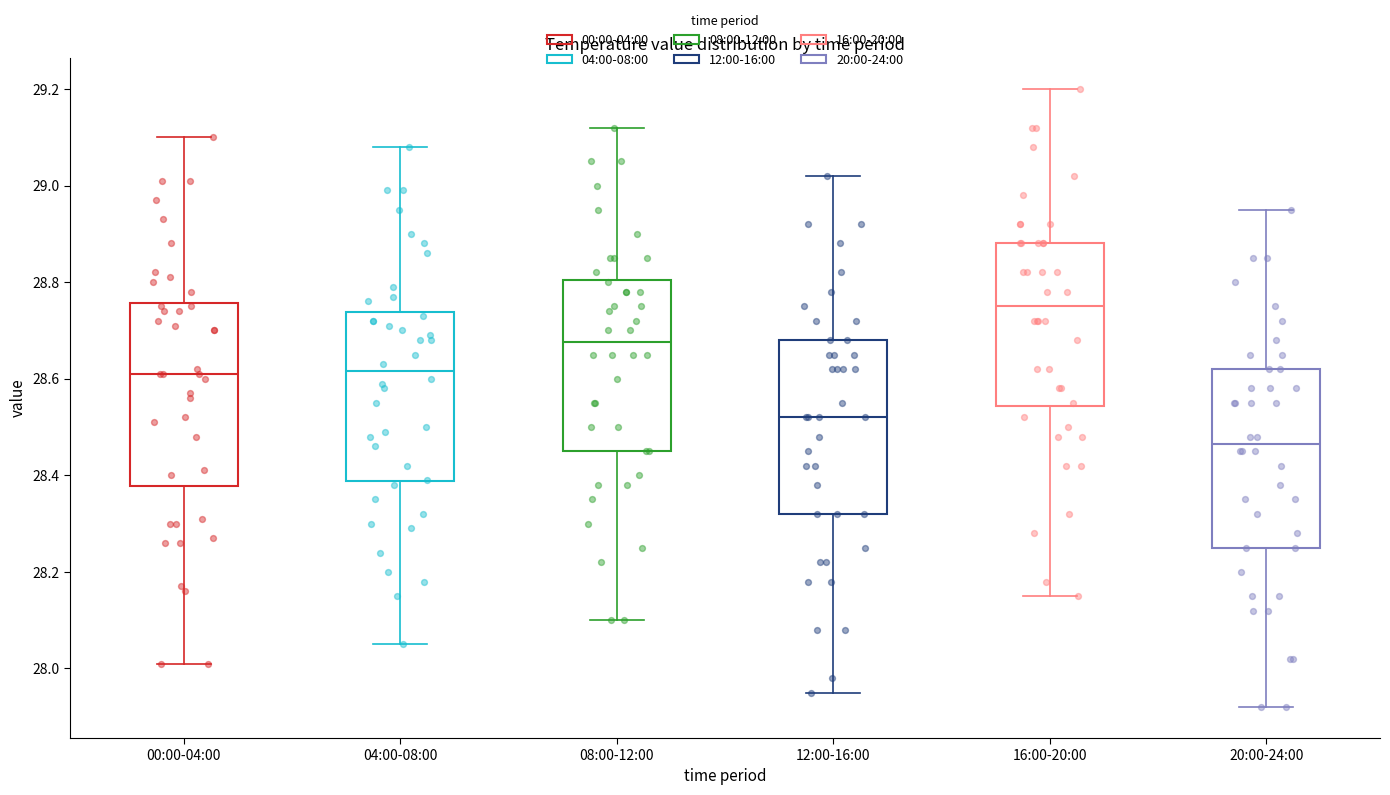

Reading left to right, transcribe this box plot: for each box, give where its median line is, the range the box spans, and where its two whiskers end, as read against the y-axis. The values are not printed on the chart, so give them approximately, as read against the axis.

00:00-04:00: median 28.62, box 28.38 to 28.76, whiskers 28.02 to 29.10
04:00-08:00: median 28.62, box 28.38 to 28.74, whiskers 28.06 to 29.08
08:00-12:00: median 28.68, box 28.46 to 28.80, whiskers 28.10 to 29.12
12:00-16:00: median 28.52, box 28.32 to 28.68, whiskers 27.96 to 29.02
16:00-20:00: median 28.76, box 28.54 to 28.88, whiskers 28.16 to 29.20
20:00-24:00: median 28.46, box 28.26 to 28.62, whiskers 27.92 to 28.96